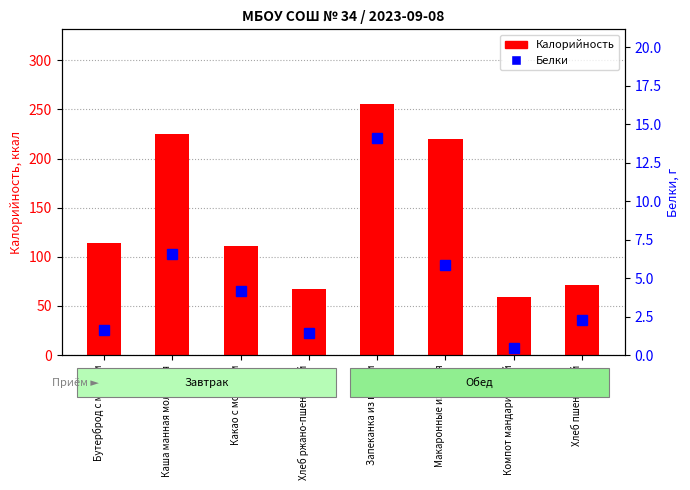

What is the average value of the Белки series?

4.5